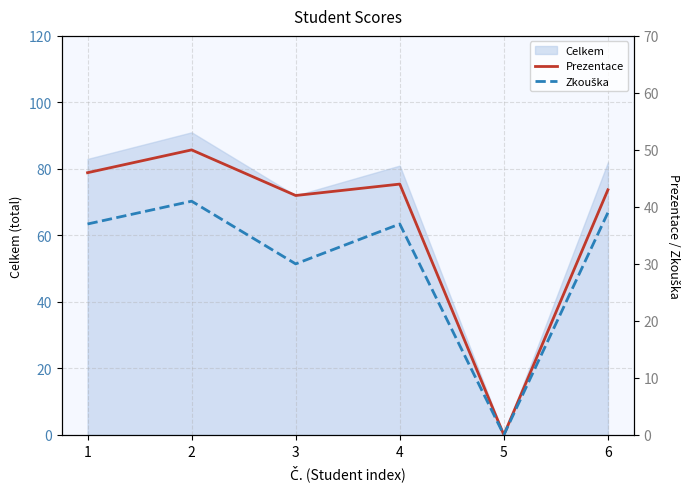

True or false: Prezentace and Zkouška intersect in this chart.

False